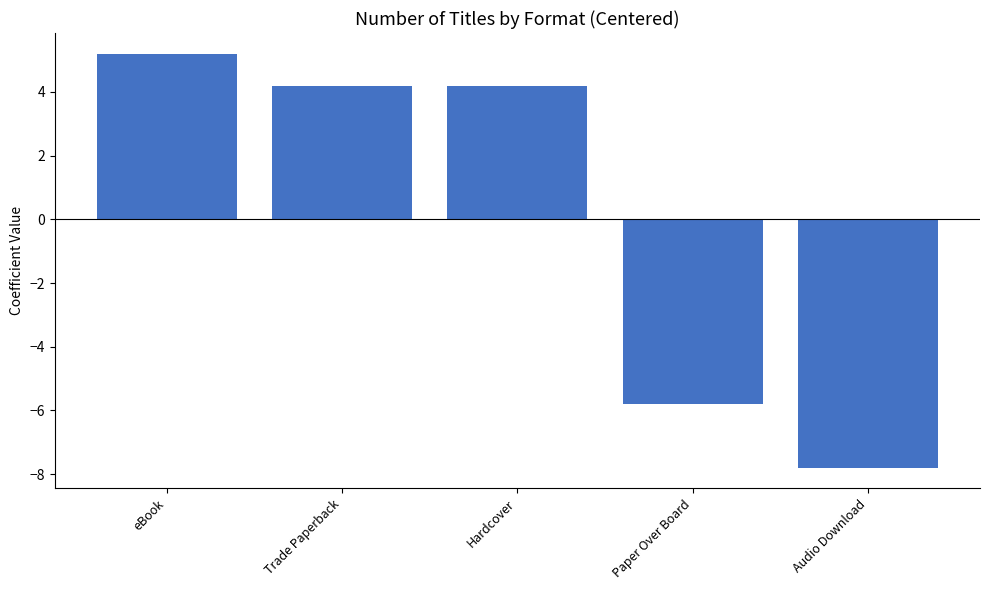

What is the change in value from eBook to Hardcover?

-1.0